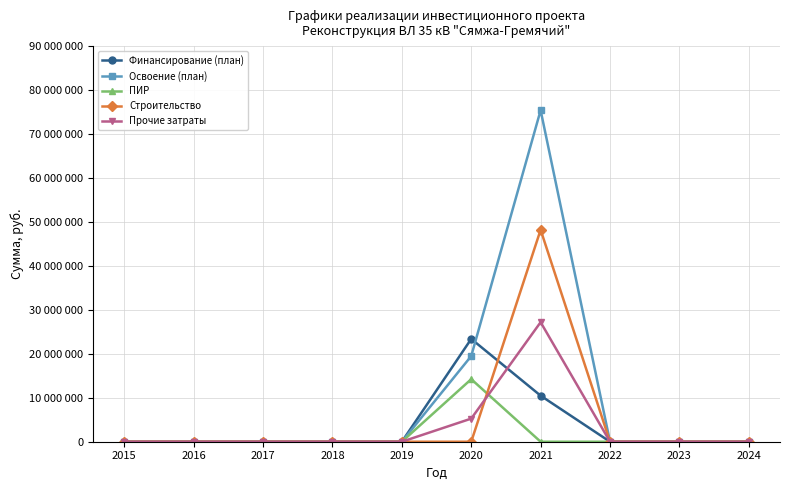

True or false: Освоение (план) has a value of 47605208 at 2015.

False